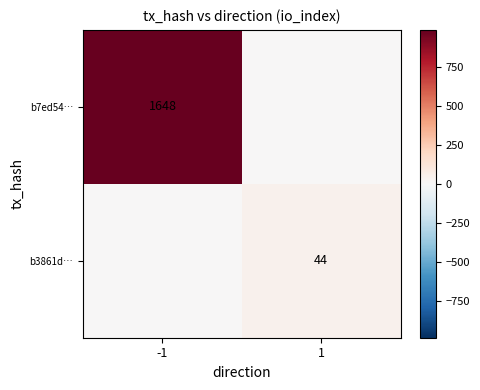

Is it true that b3861d… equals 44 at 1?

True